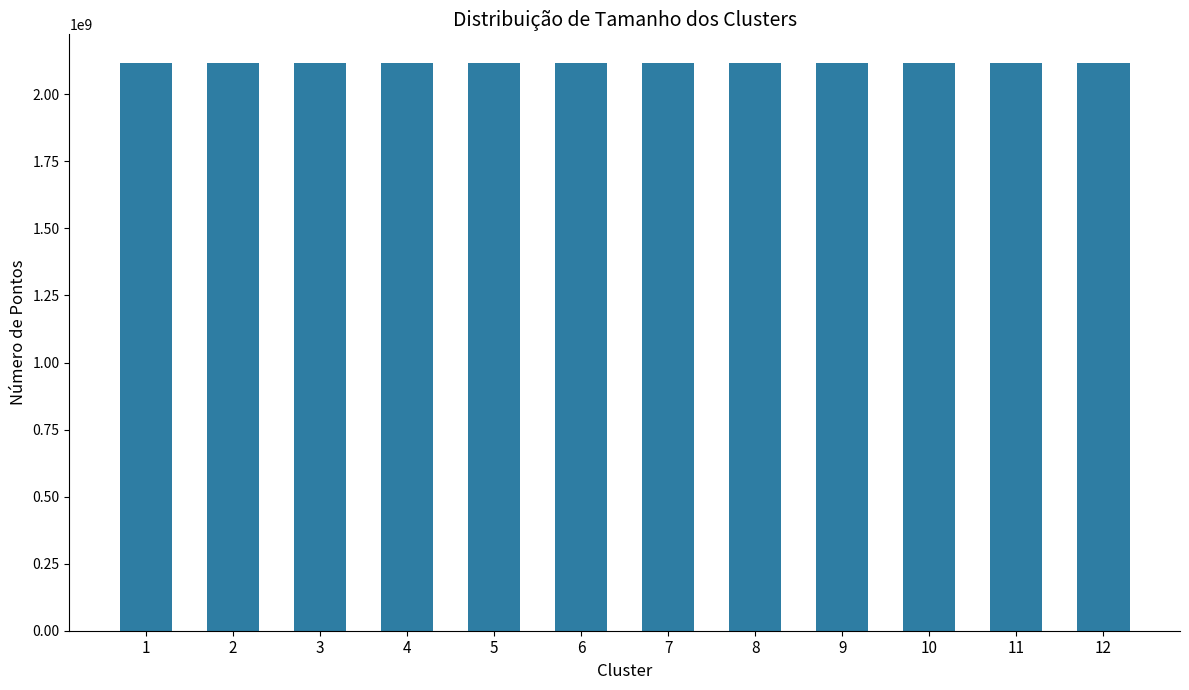

Approximately how many times larger is the value at 4 compared to 12?

1.0